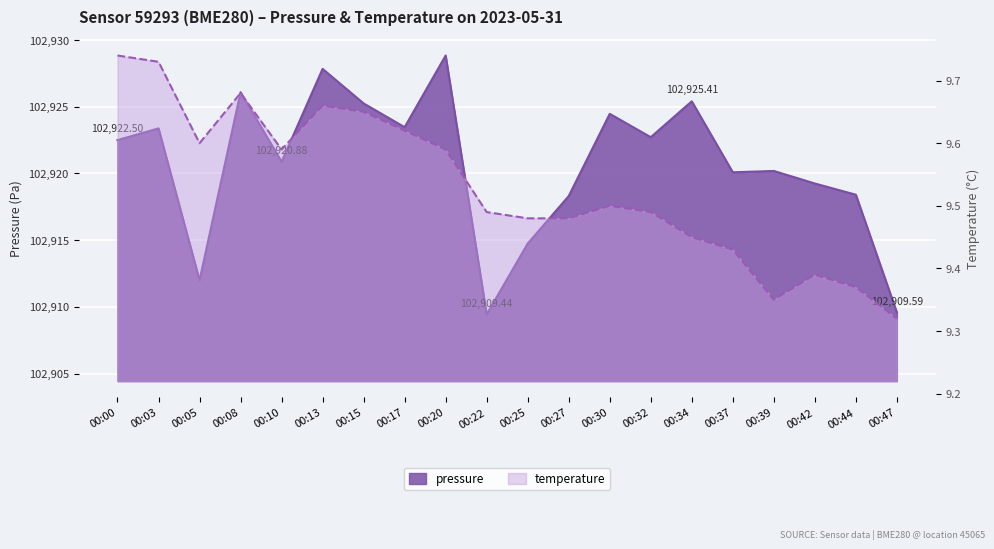

At which category does the data reach its first local peak?

00:03